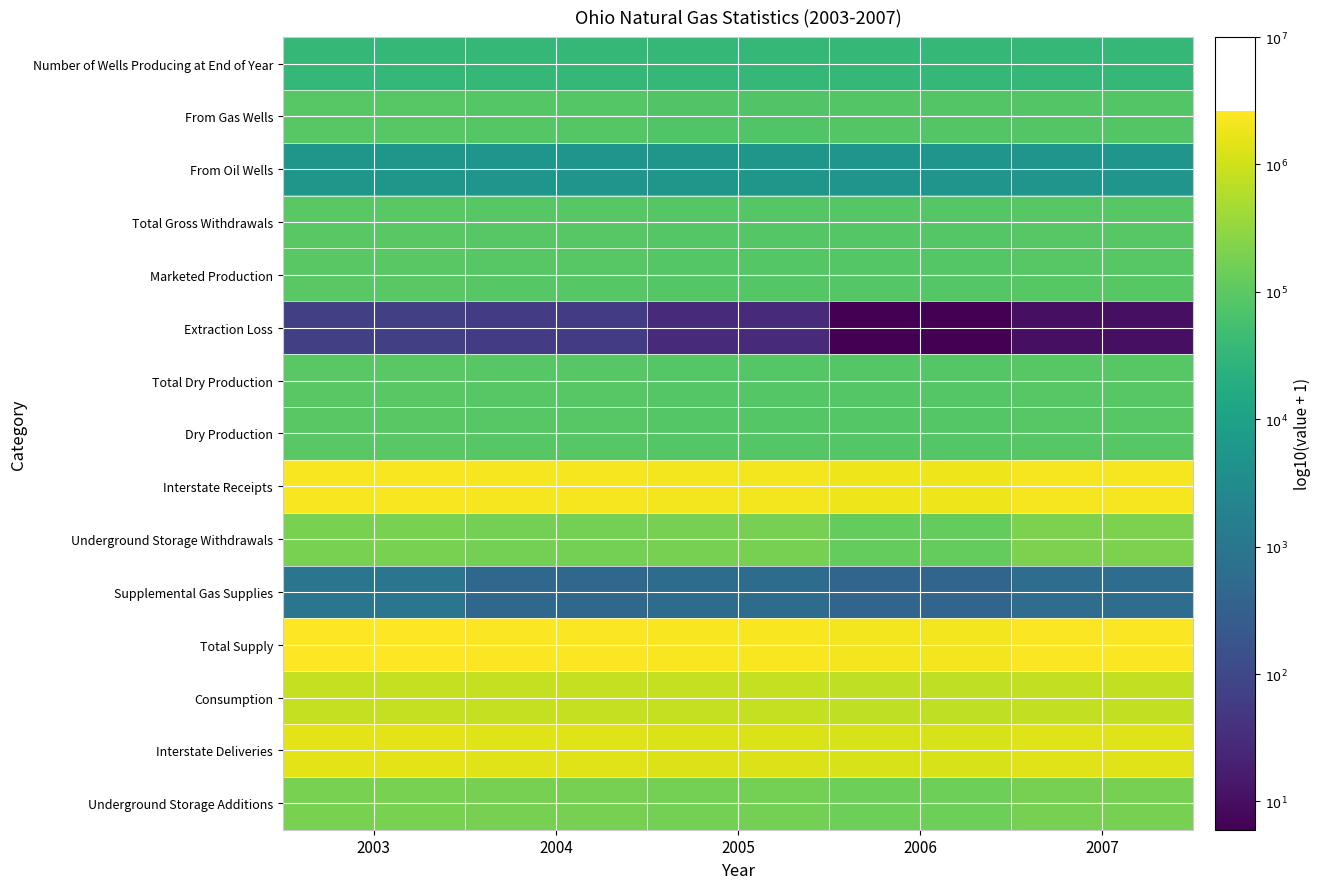

Which series has the widest spread of values?

Extraction Loss